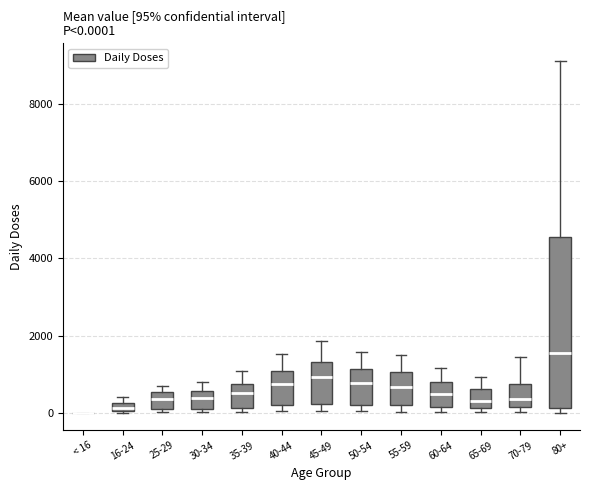

Comparing the boxes themselves (not the whiskers), which one is the tallest?

80+